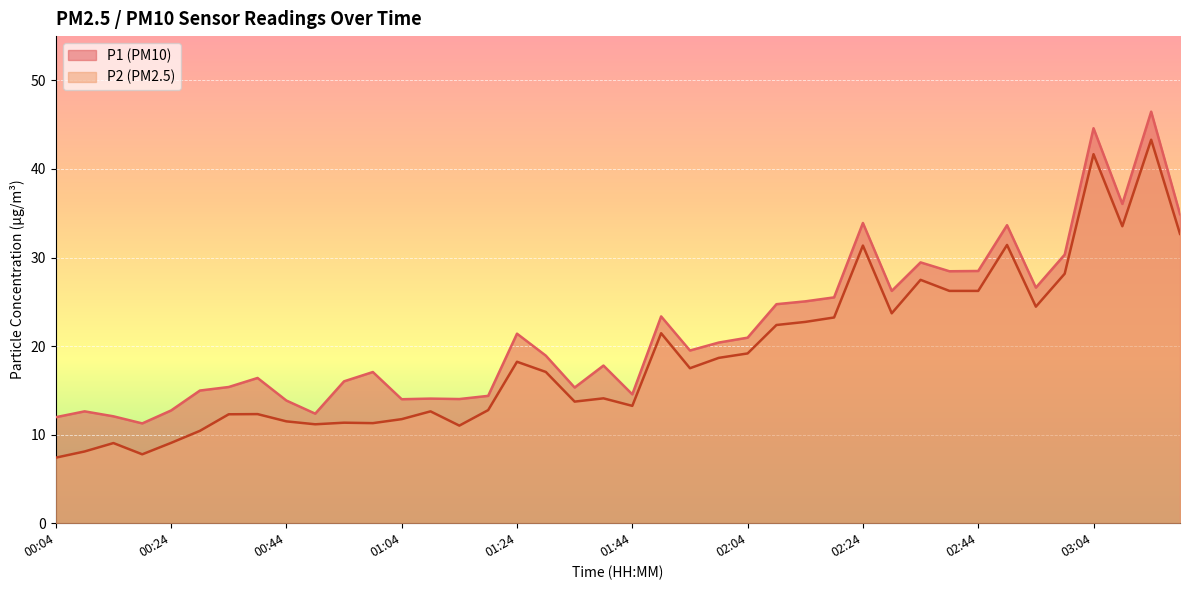

What is the label of the 32nd point from the right?

00:44